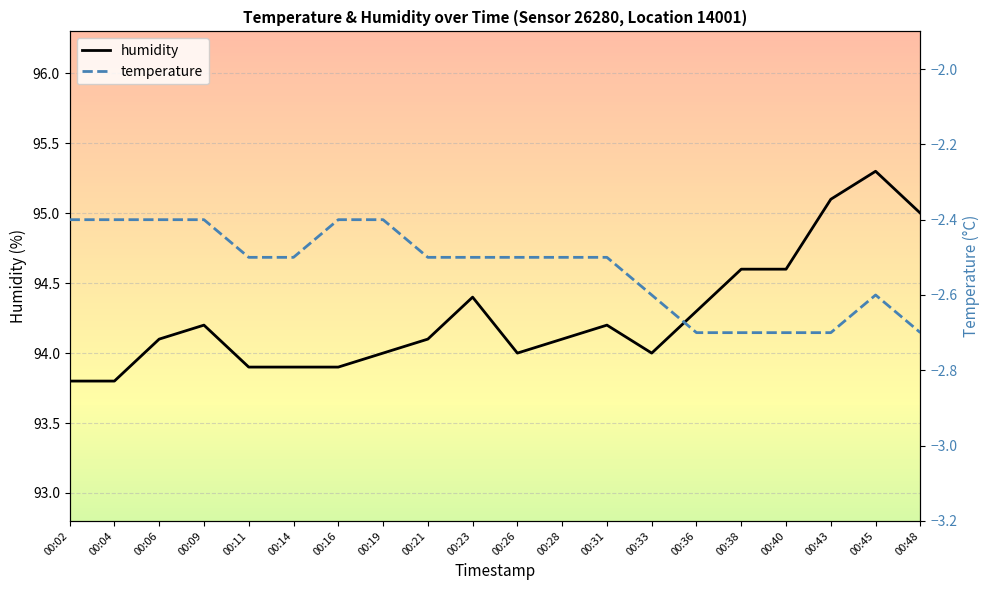

True or false: humidity and temperature intersect in this chart.

False